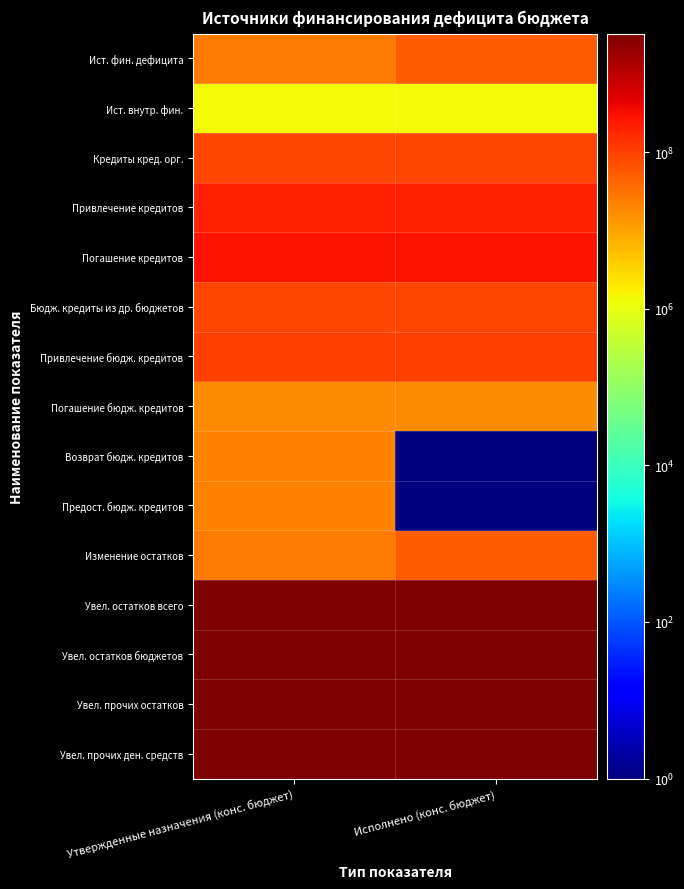

At how many categories does at least one series exceed 1138829322?

2